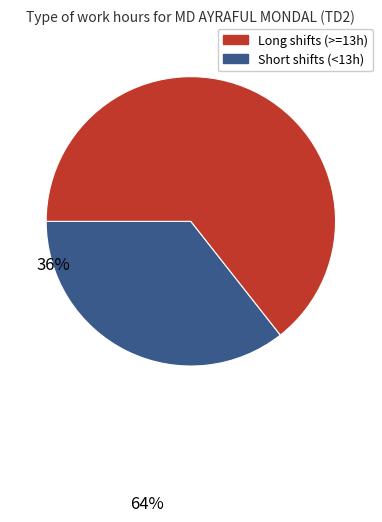

Is there a majority slice in this chart?

Yes